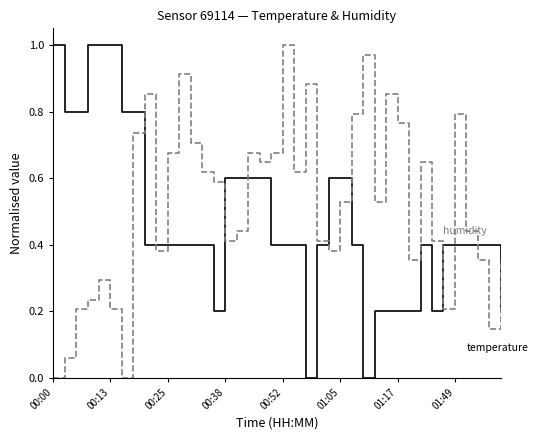

Does the chart display data point markers on the line(s)?

No